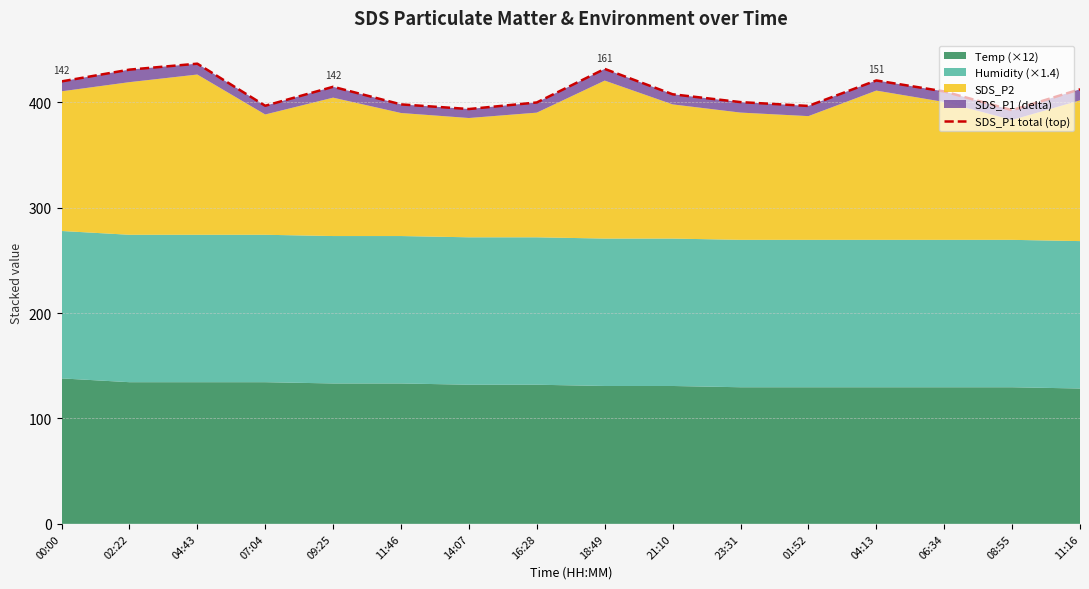

How many interior local peaks (higher than both neighbors) does the data have?

4